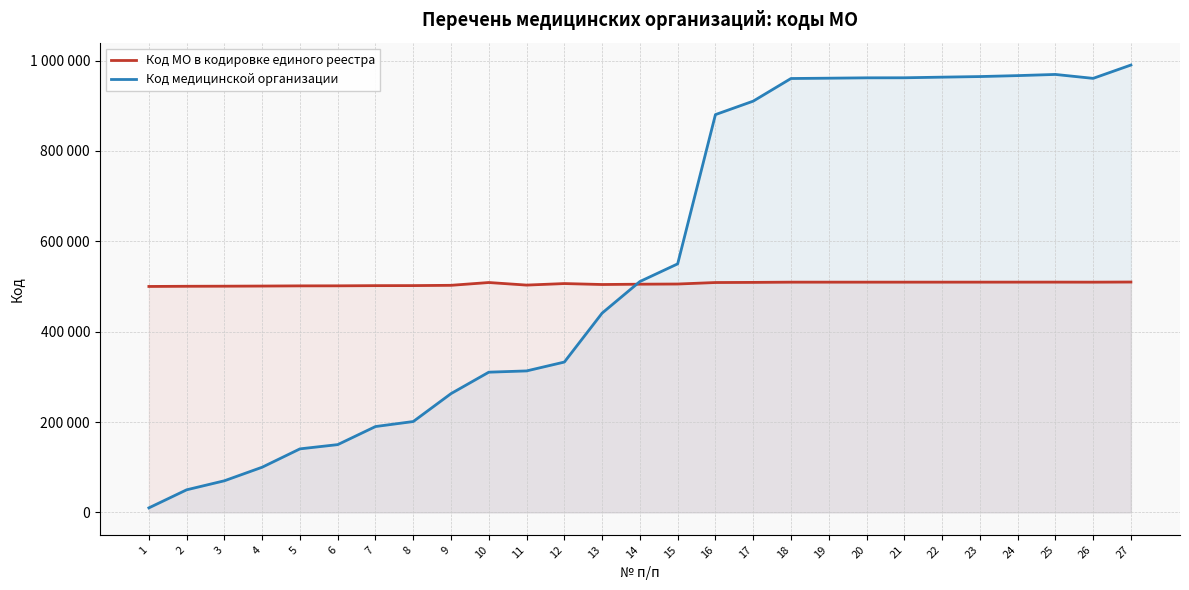

What are all the series names shown in the legend?

Код МО в кодировке единого реестра, Код медицинской организации